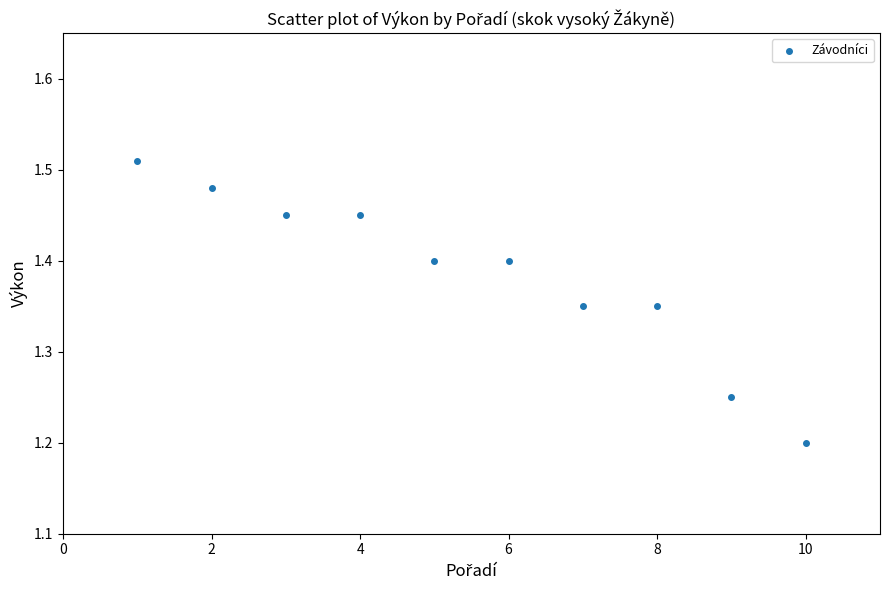

What is the average X value?

5.5